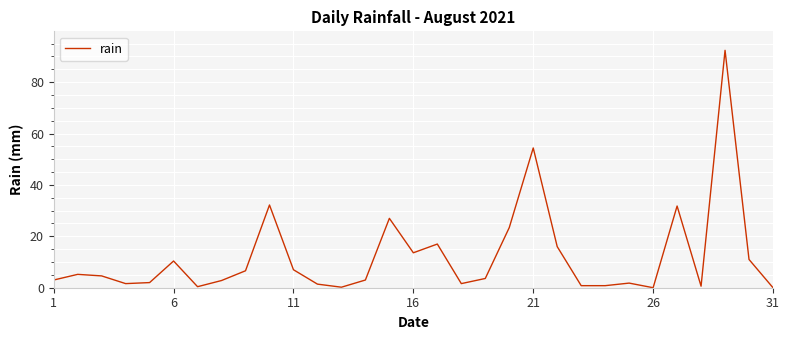

What is the difference between the second highest and second lowest values?

54.4